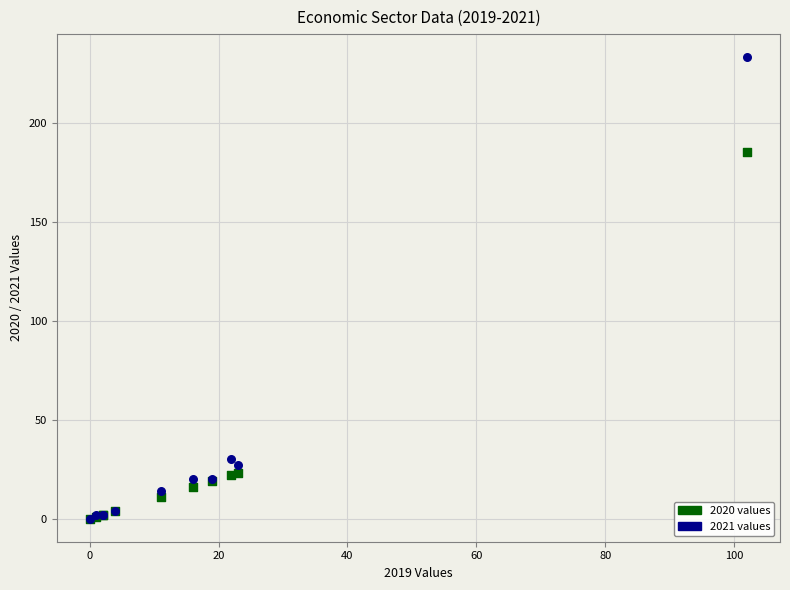

Across all series, what Y value is closest to 116?

185